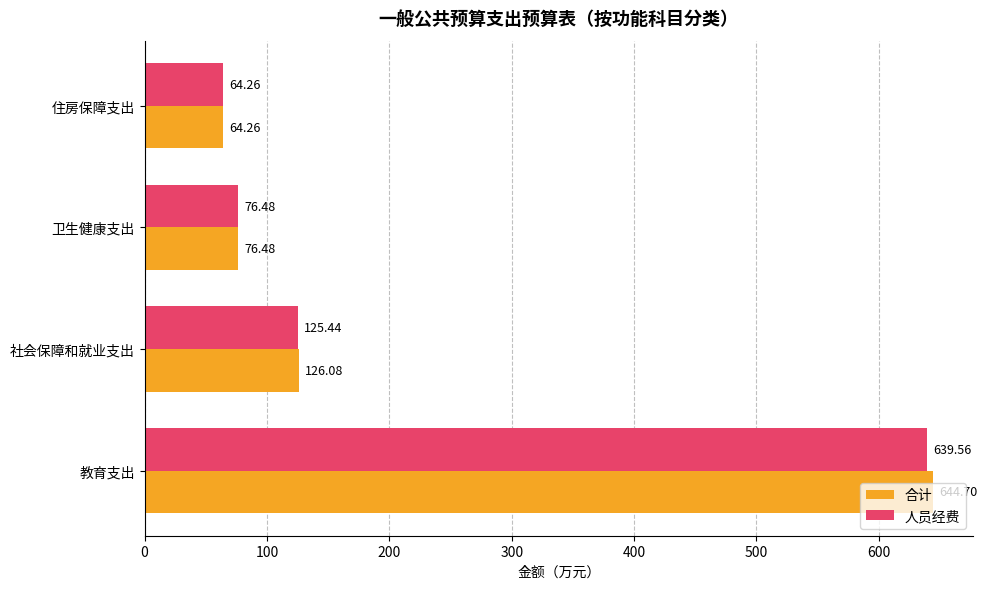

Is the value of 合计 at 教育支出 greater than the value of 人员经费 at 教育支出?

Yes